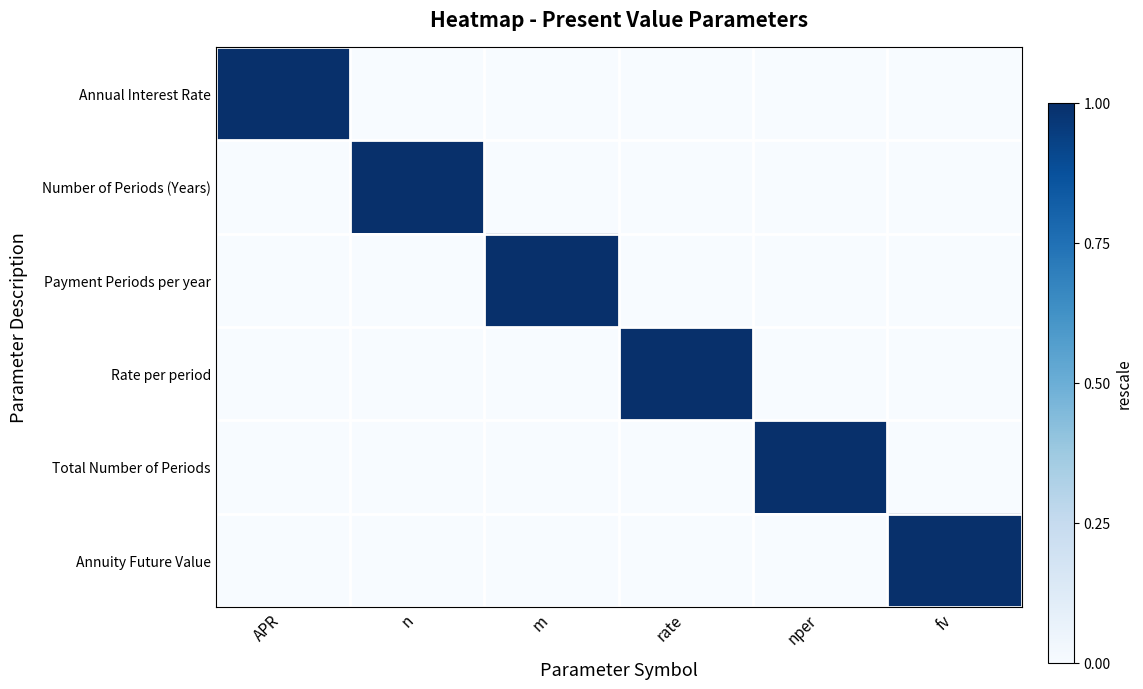

Reading left to right, transcribe all the data shown in this chart.

Annual Interest Rate: APR=1	n=0	m=0	rate=0	nper=0	fv=0
Number of Periods (Years): APR=0	n=1	m=0	rate=0	nper=0	fv=0
Payment Periods per year: APR=0	n=0	m=1	rate=0	nper=0	fv=0
Rate per period: APR=0	n=0	m=0	rate=1	nper=0	fv=0
Total Number of Periods: APR=0	n=0	m=0	rate=0	nper=1	fv=0
Annuity Future Value: APR=0	n=0	m=0	rate=0	nper=0	fv=1